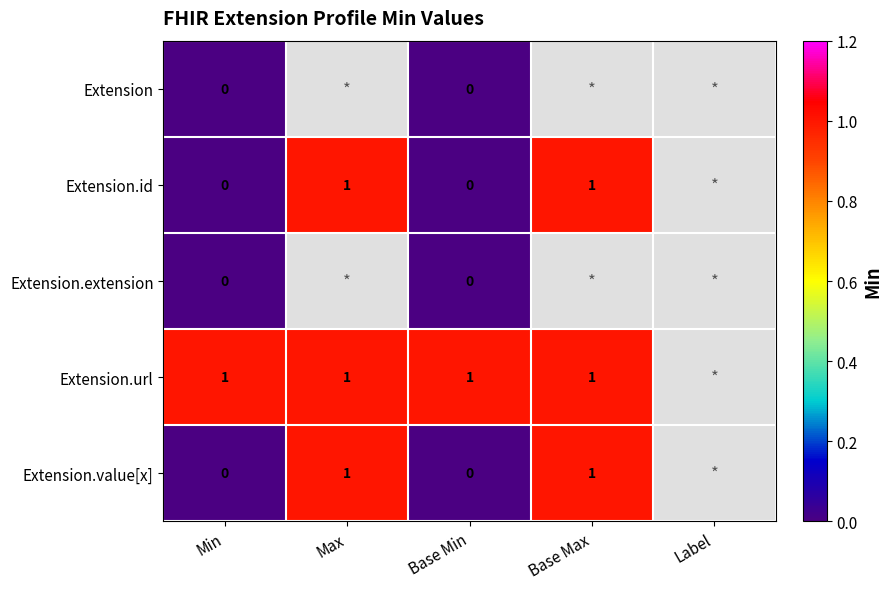

Is the value of Extension.extension at Base Min greater than the value of Extension.url at Max?

No